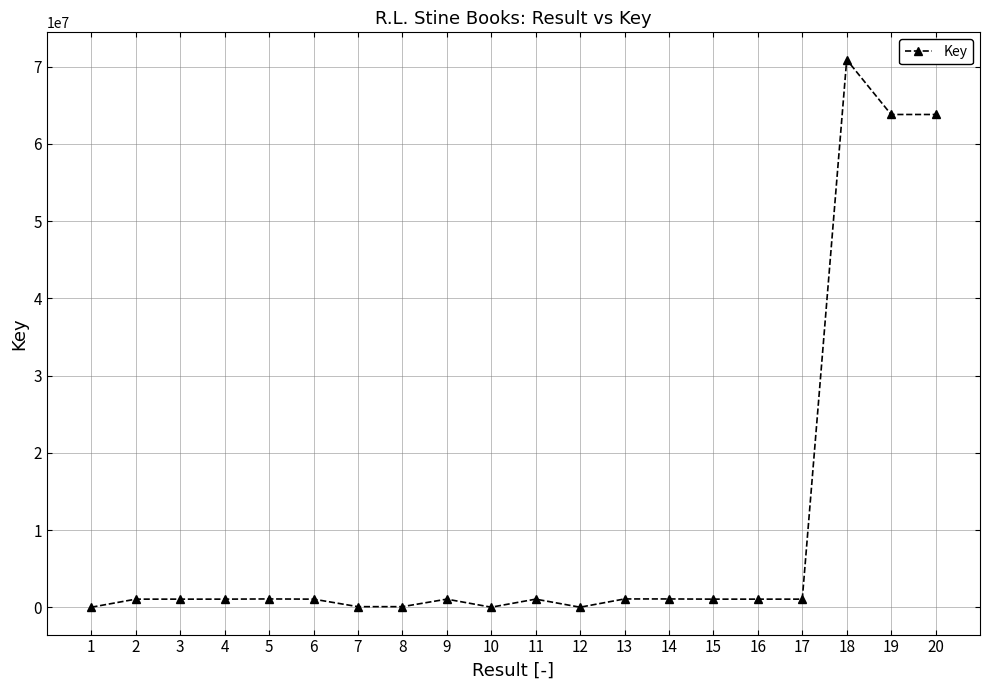

Count the number of data series in this chart.

1